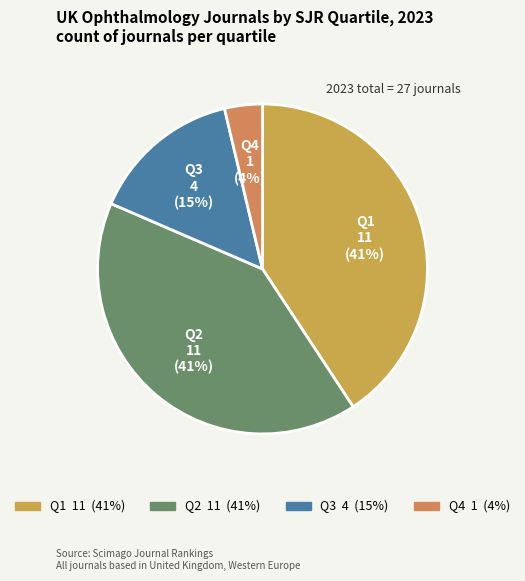

Between Q2 and Q3, which is larger?

Q2